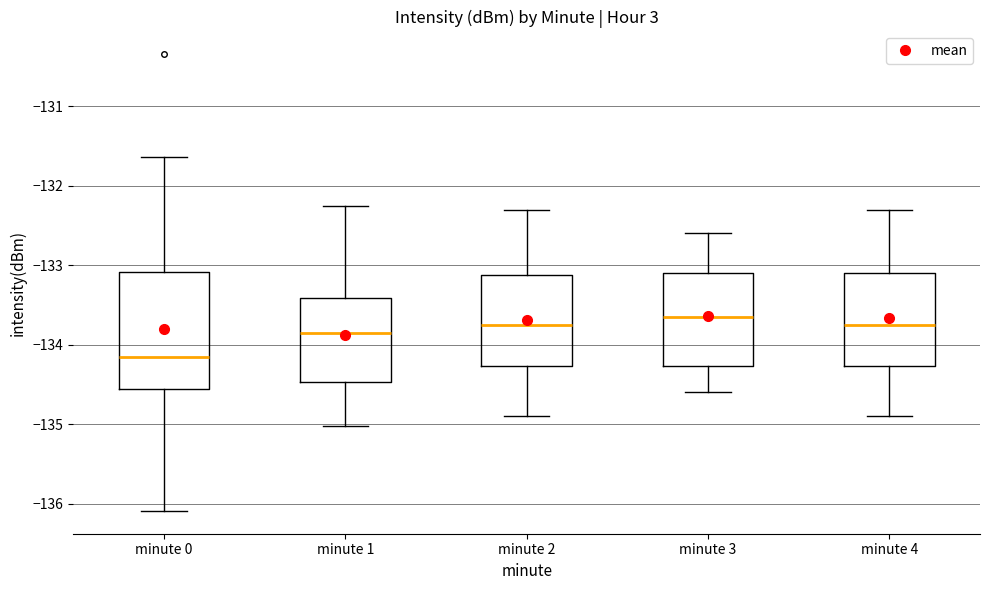

Where does the lower whisker of the box for minute 3 end on the y-axis? The values are not printed on the chart, so give them approximately, as read against the axis.

-134.6